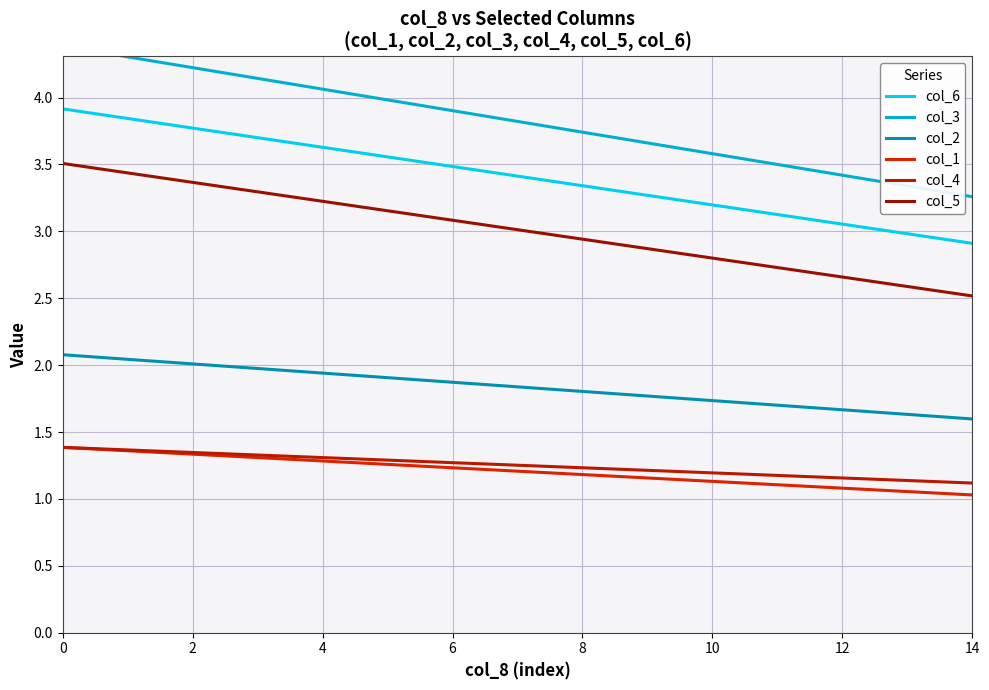

True or false: col_6 and col_5 cross at least once.

False